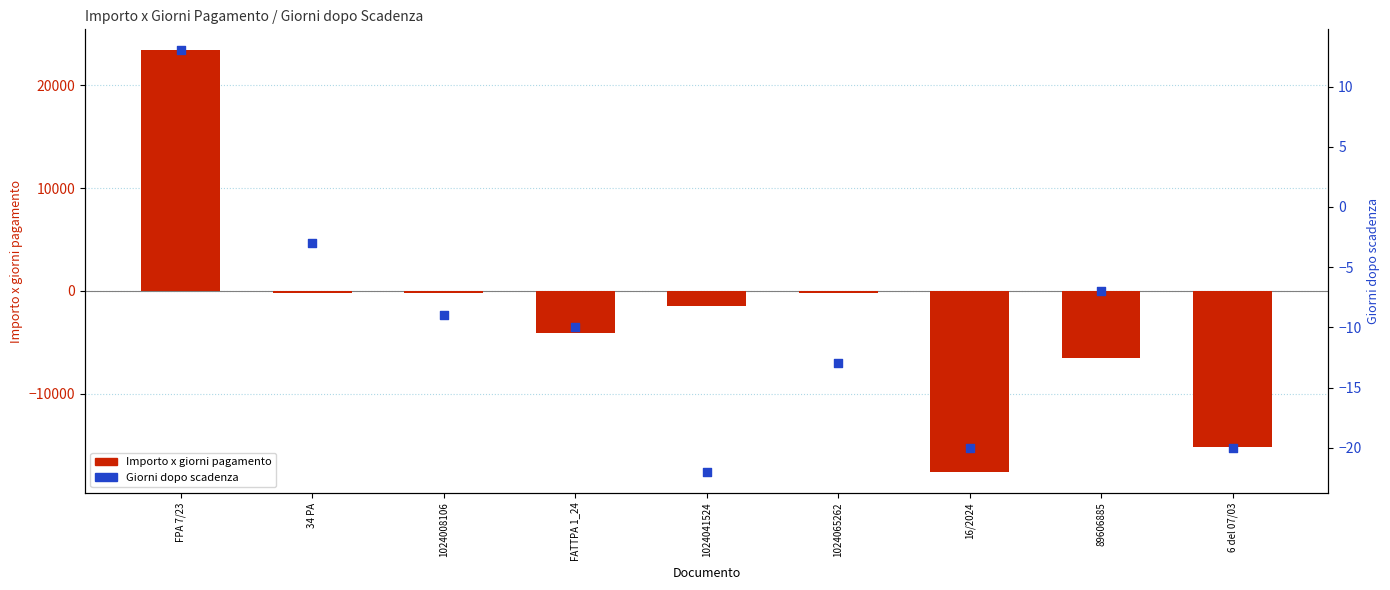

What is the total value across all series at 1024065262?

-226.8